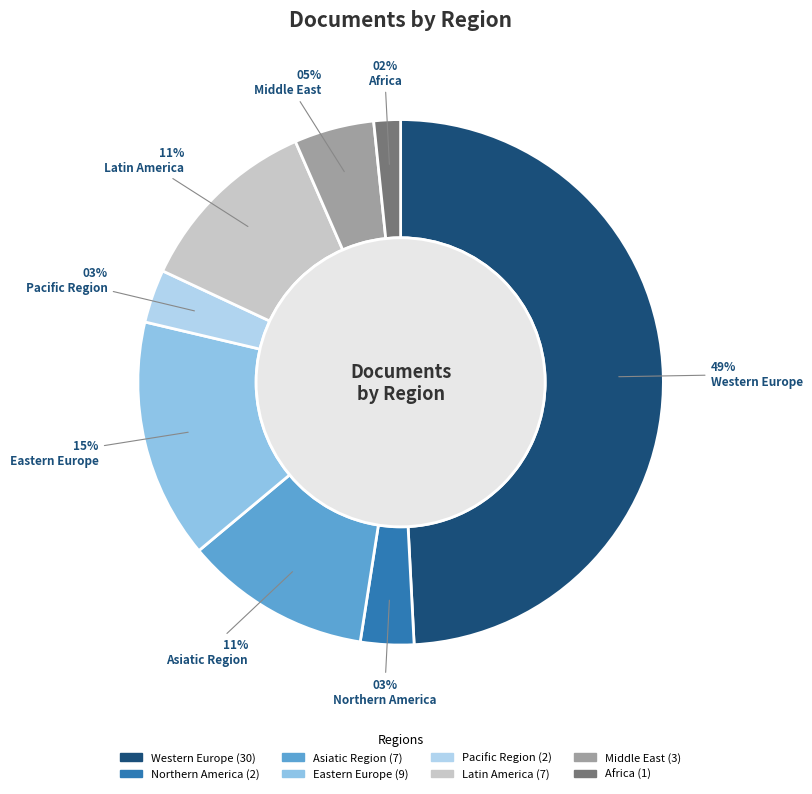

What is the change in value from Western Europe to Eastern Europe?

-21